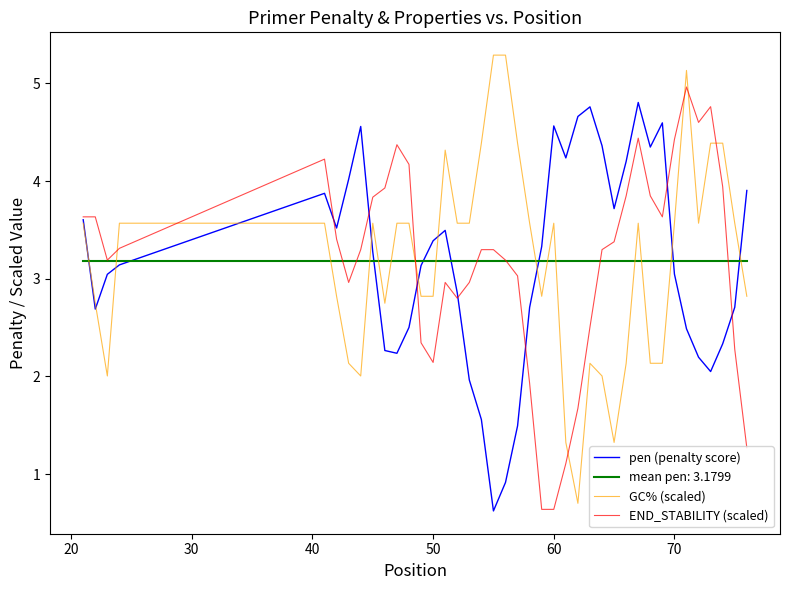

What is the average value of the pen (penalty score) series?

3.2